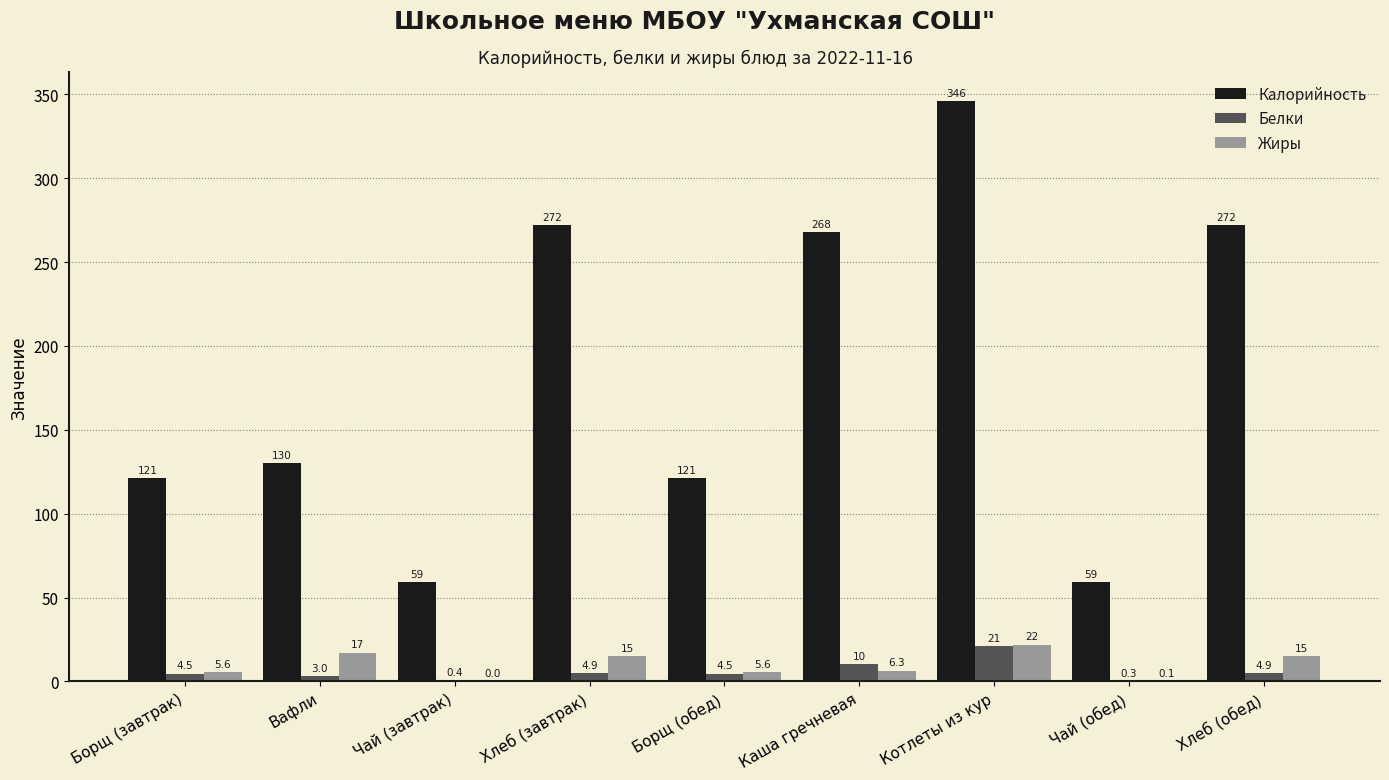

How many groups of bars are there?

9